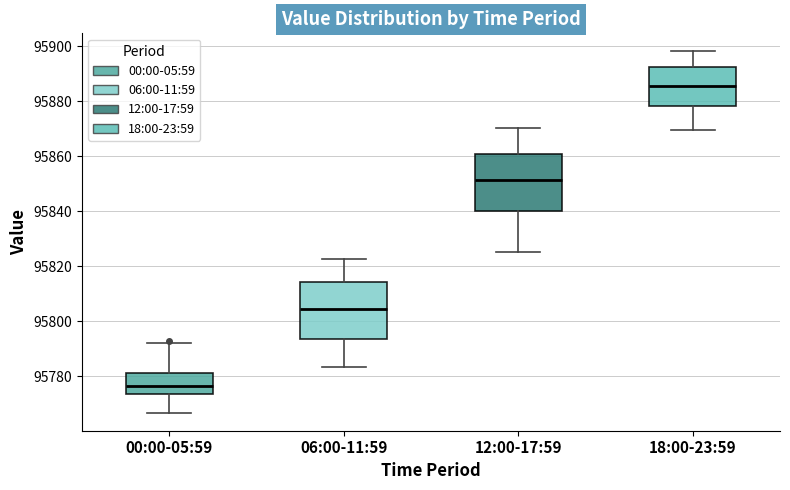

Where does the median line of the box for 00:00-05:59 sit on the y-axis? The values are not printed on the chart, so give them approximately, as read against the axis.

95776